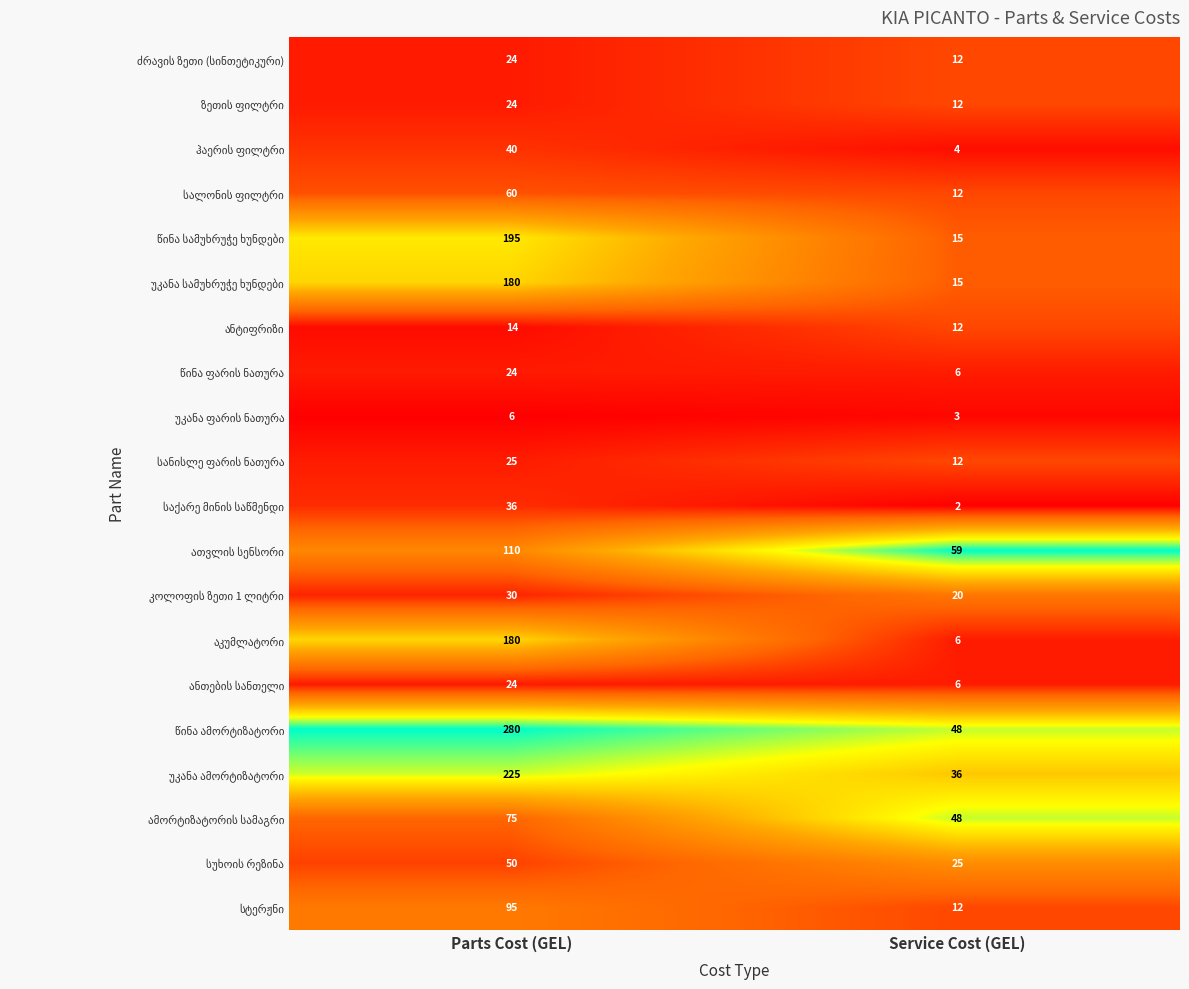

What is the spread (max minus min) of values at Service Cost (GEL)?

57